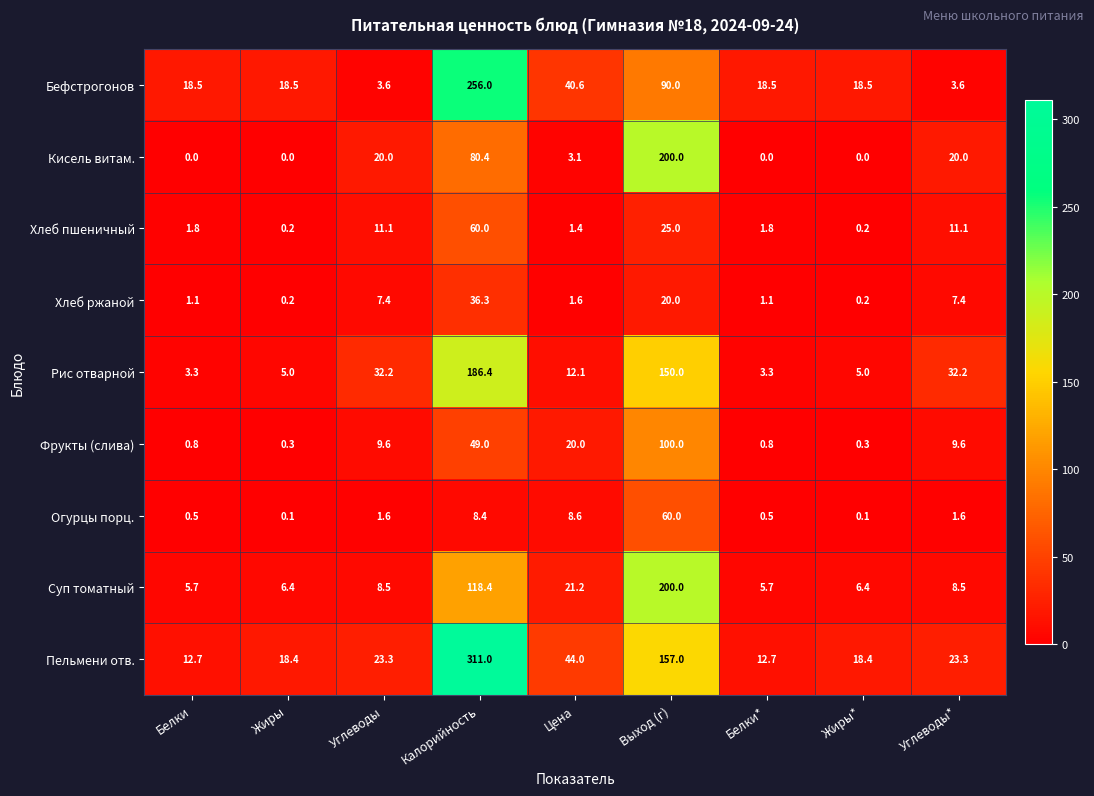

At Цена, list the series in order from largest to smallest.

Пельмени отв., Бефстрогонов, Суп томатный, Фрукты (слива), Рис отварной, Огурцы порц., Кисель витам., Хлеб ржаной, Хлеб пшеничный